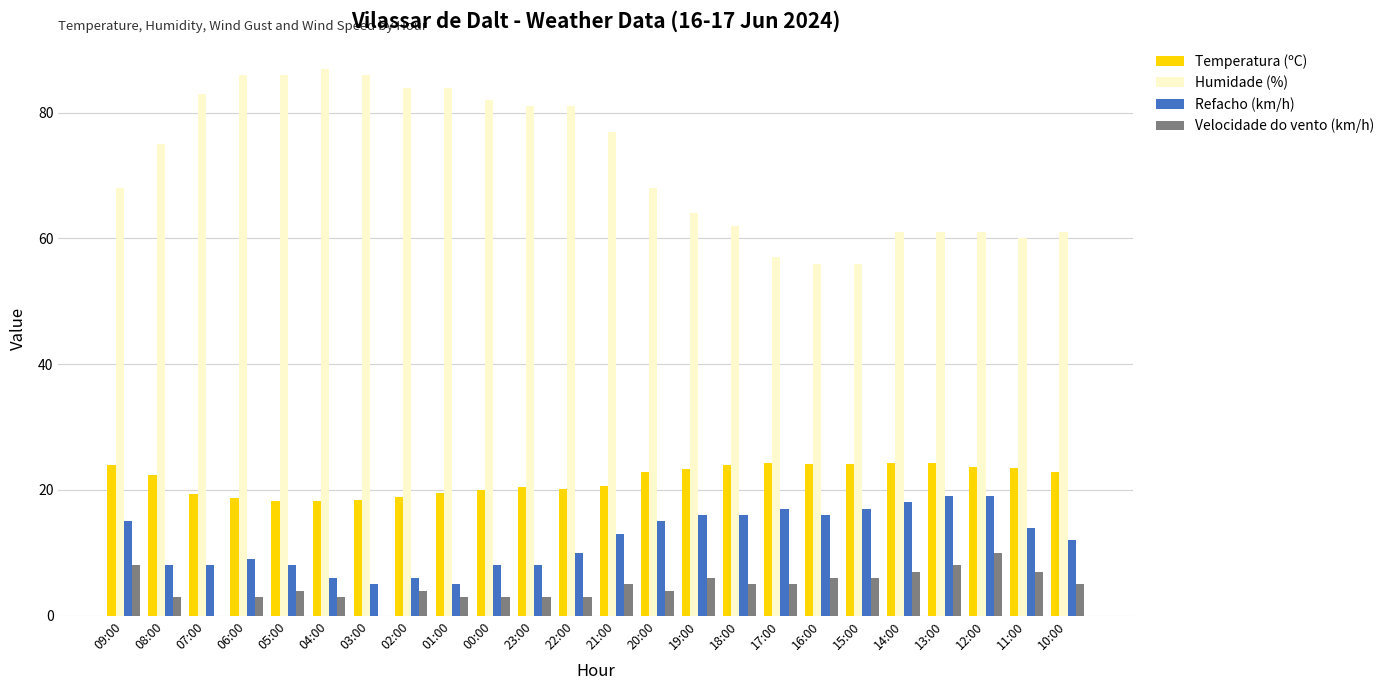

What is the maximum value for Refacho (km/h)?

19.0